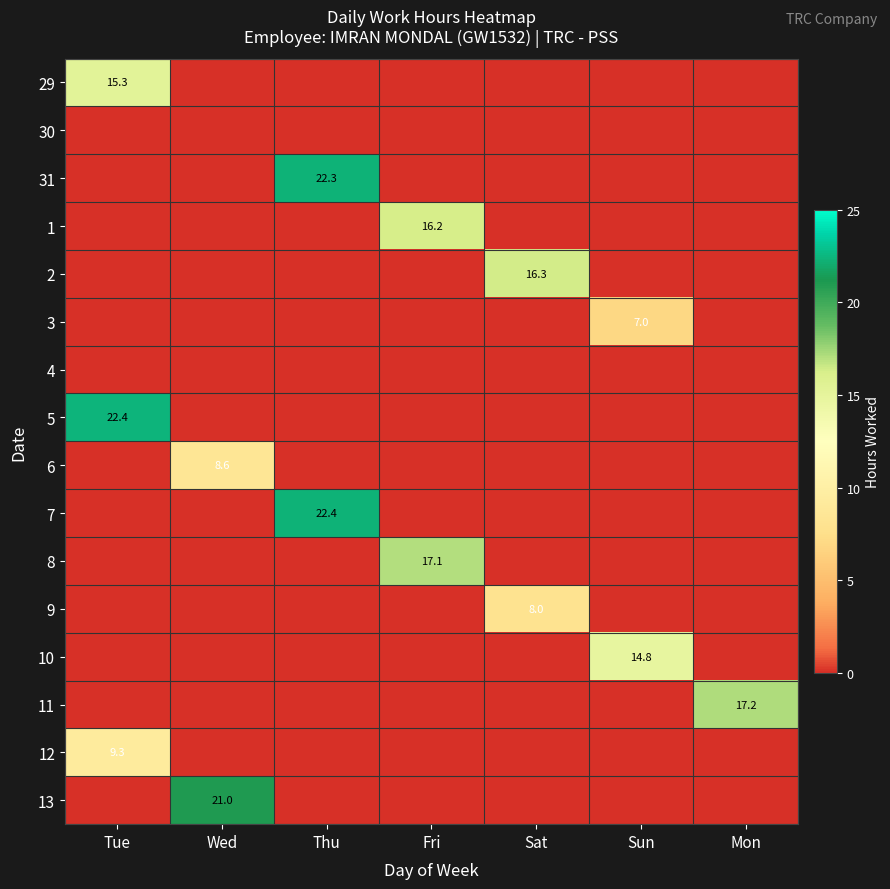

The 5 series shows 14.3 at Thu. True or false?

False